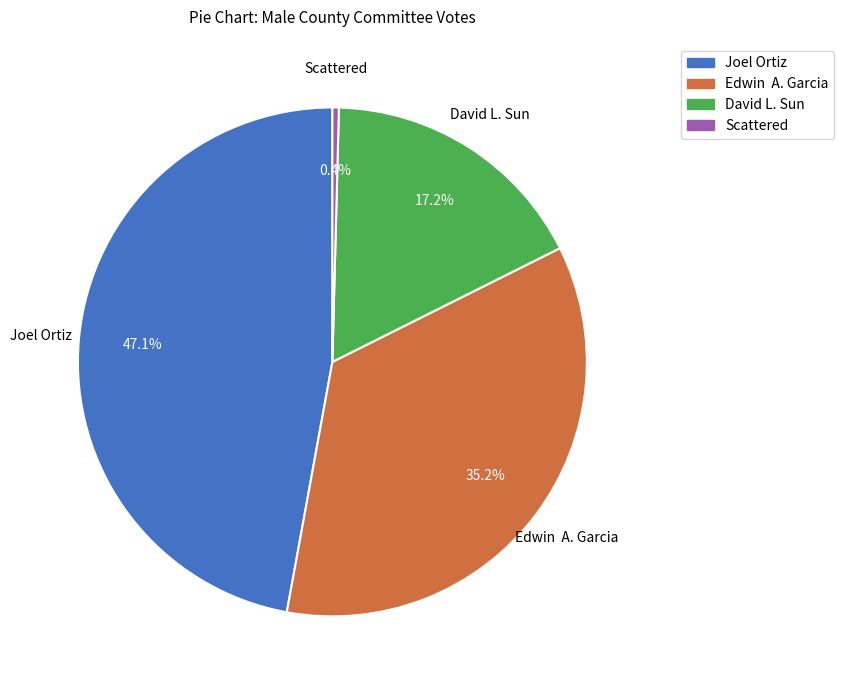

What is the ratio of the value at David L. Sun to the value at Edwin A. Garcia?

0.5